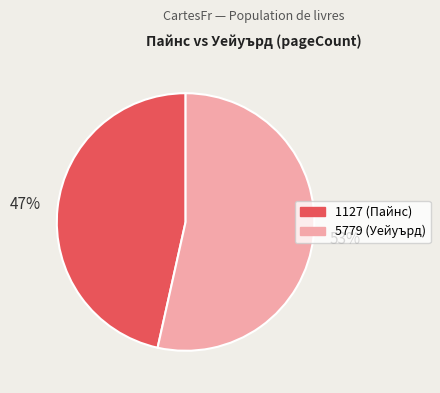

How many segments does this pie chart have?

2